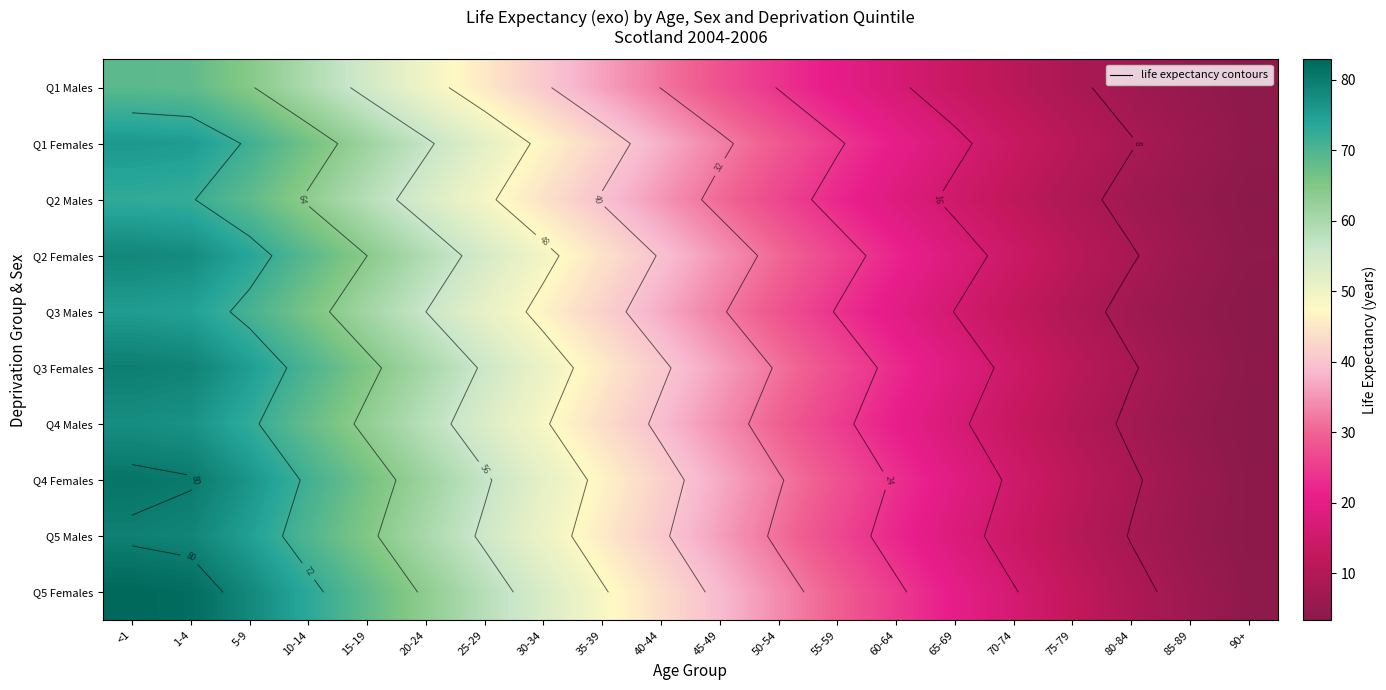

At 85-89, list the series in order from smallest to largest.

Q3 Males, Q2 Males, Q4 Males, Q1 Males, Q5 Males, Q3 Females, Q4 Females, Q2 Females, Q1 Females, Q5 Females